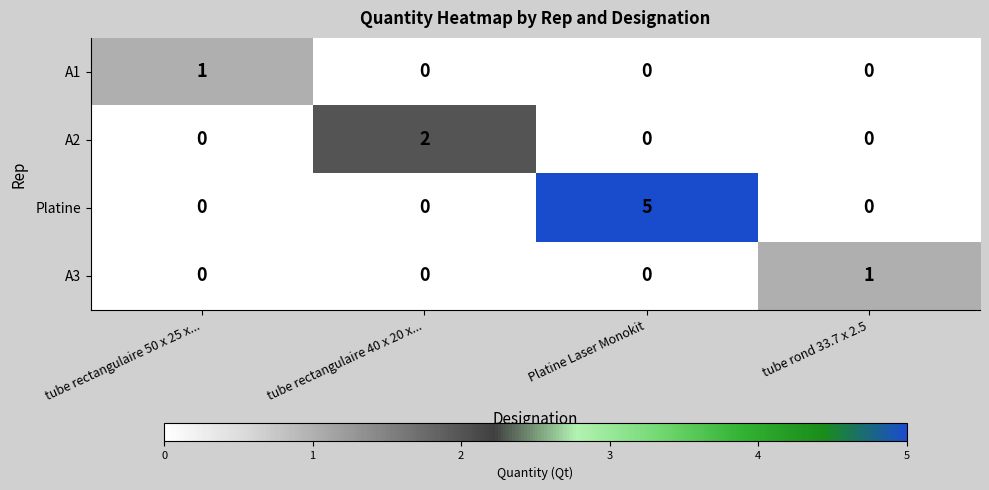

How many categories are shown in the chart?

4